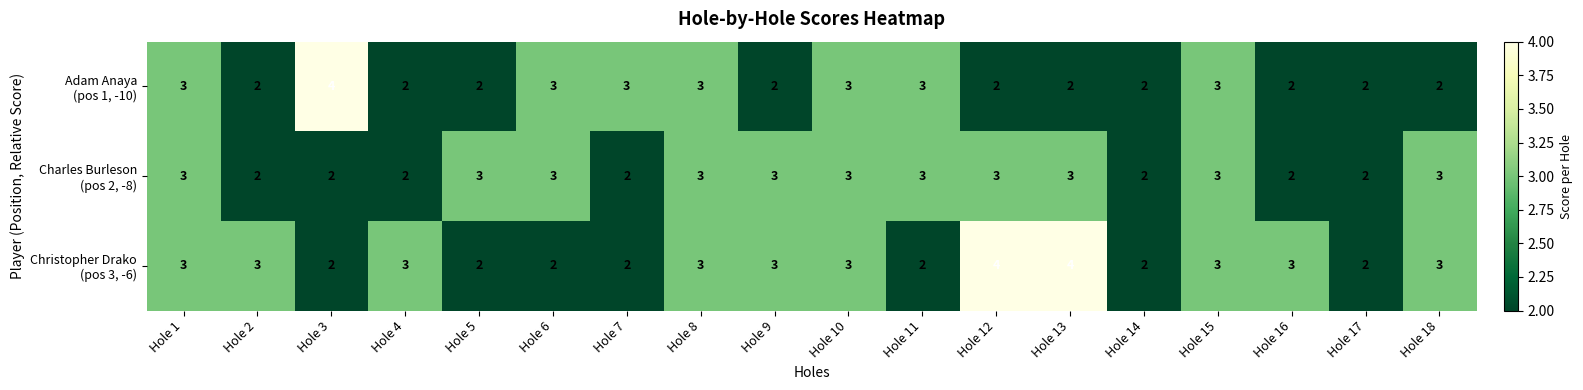

What is the maximum value shown in the chart?

4